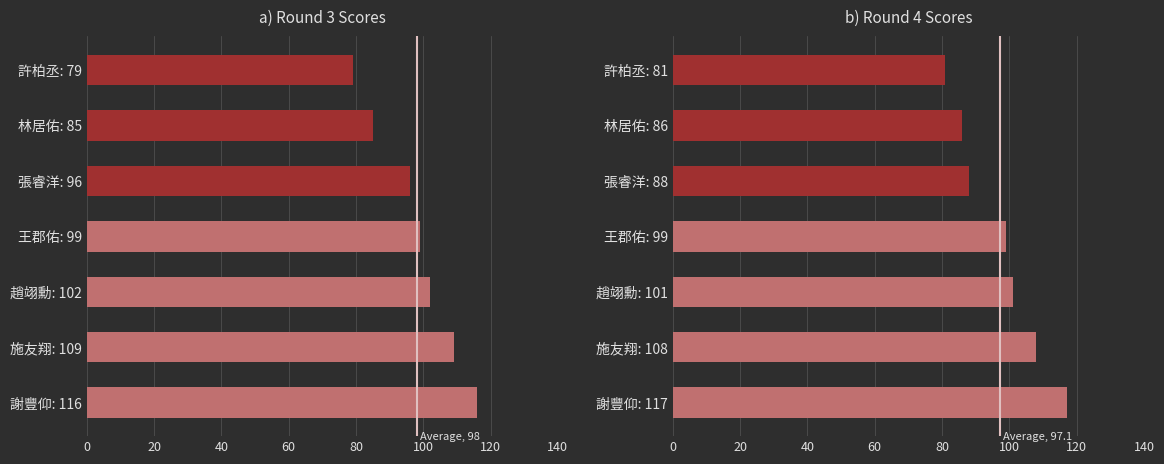

How many R3 values are between 85 and 109?

5